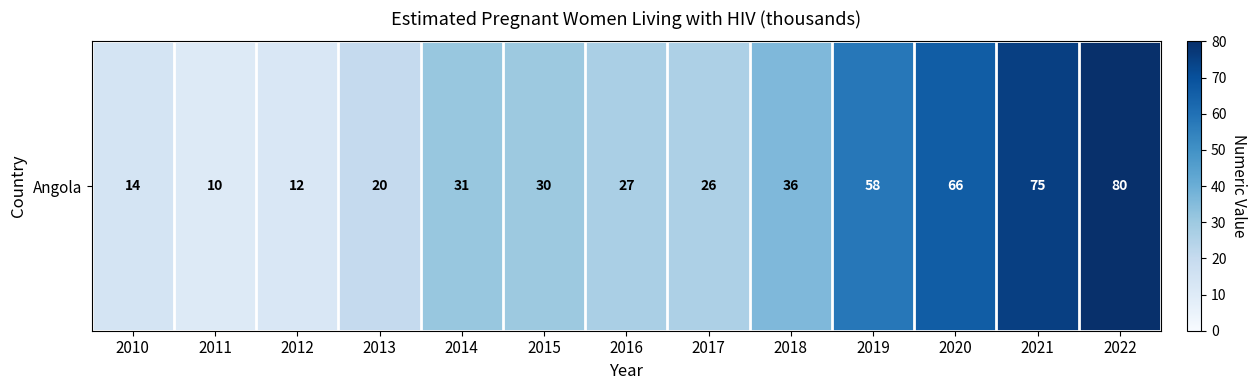

How many values are below 30?

6